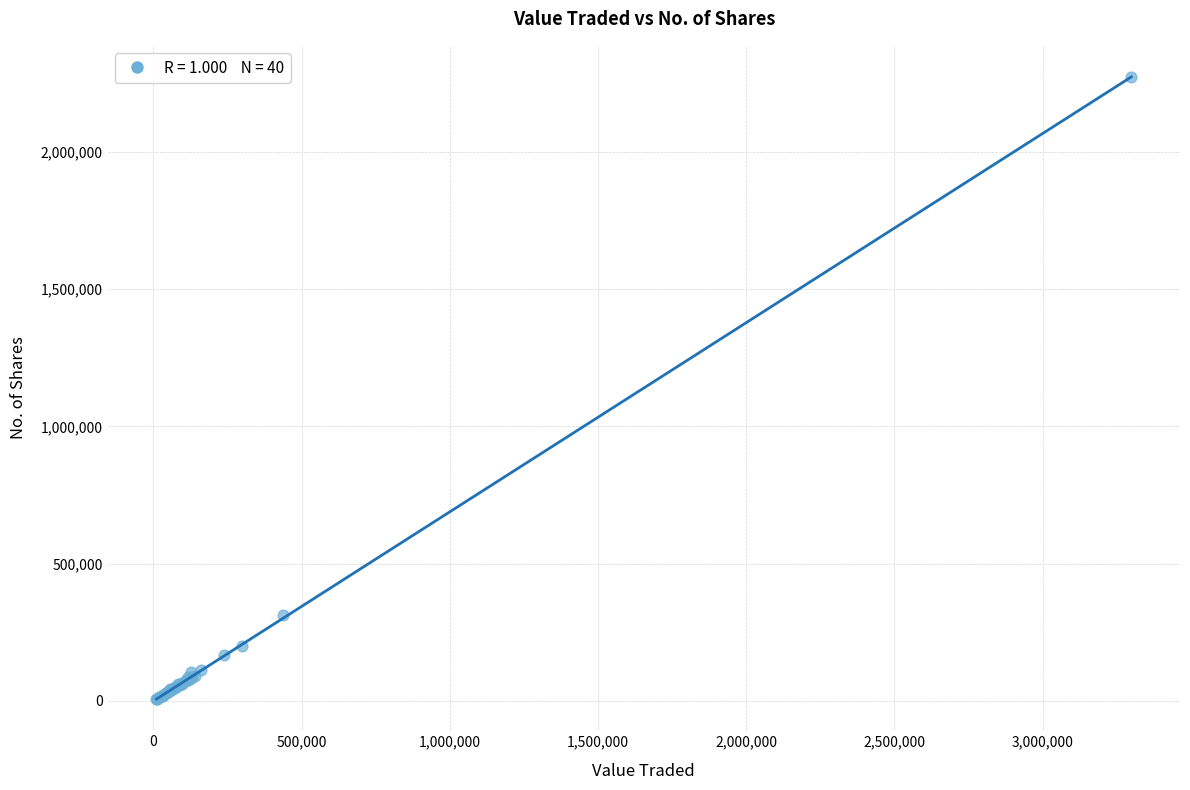

What Y value in the scatter plot is closest to 1138562?

313571